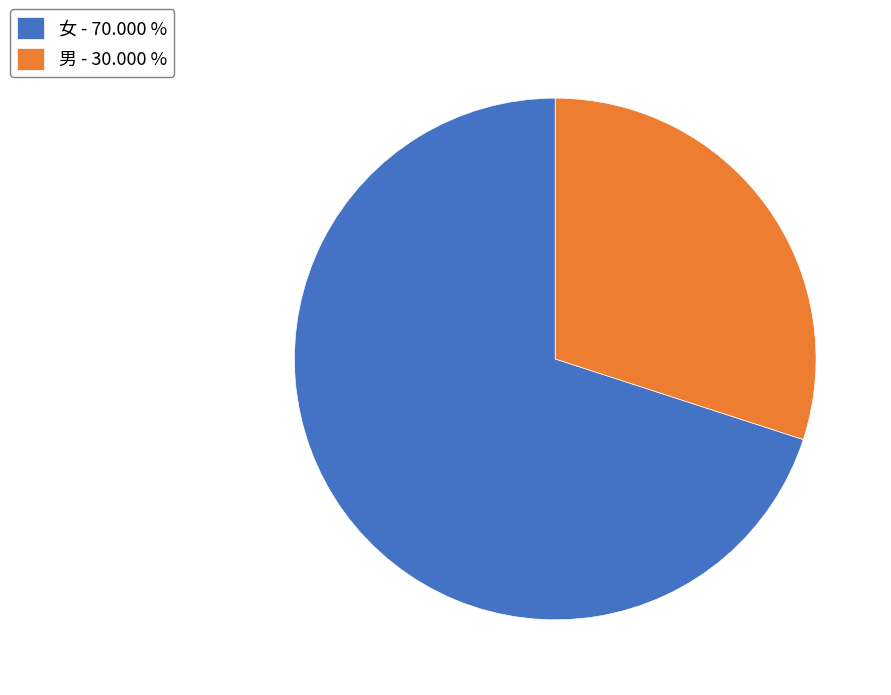

Which category has the smallest portion of the pie?

男